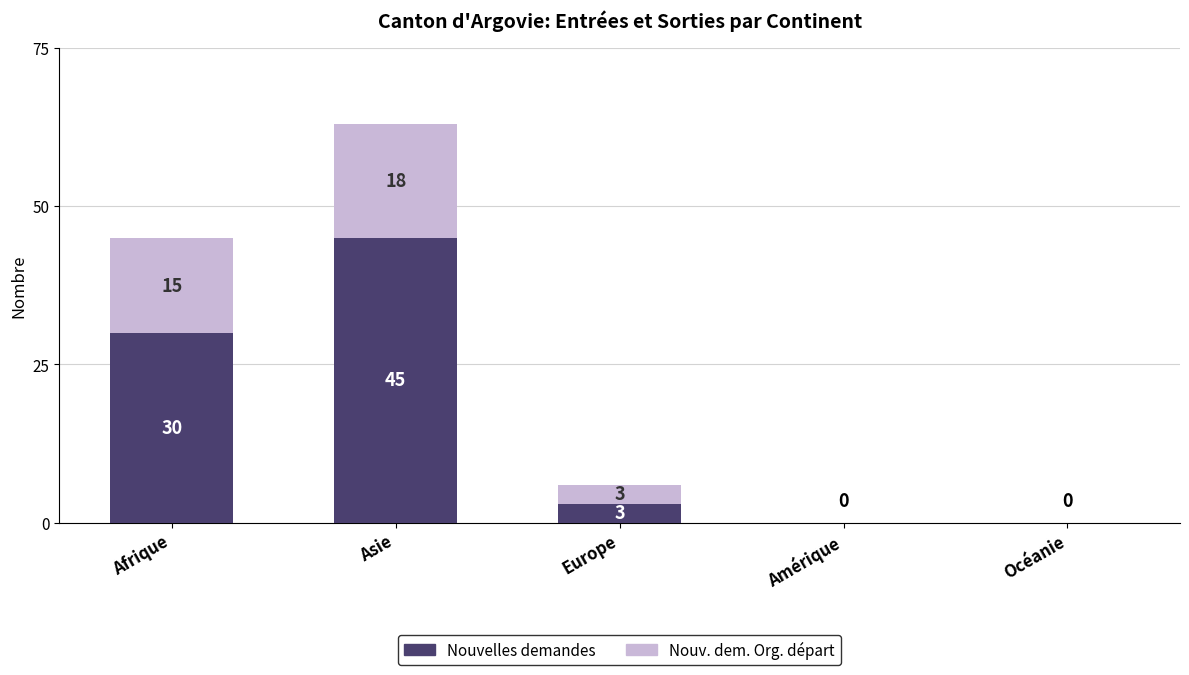

Reading right to left, transcribe the values for Nouvelles demandes.

Océanie=0	Amérique=0	Europe=3	Asie=45	Afrique=30